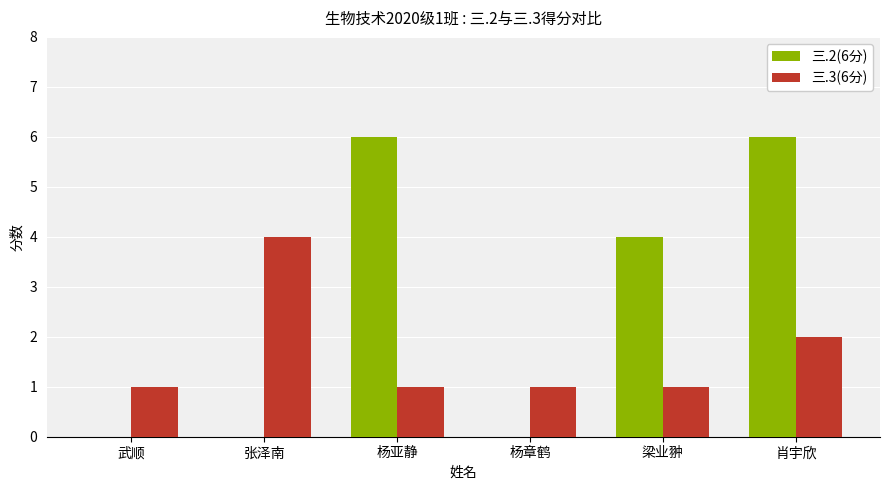

Read the 三.3(6分) value at 肖宇欣.

2